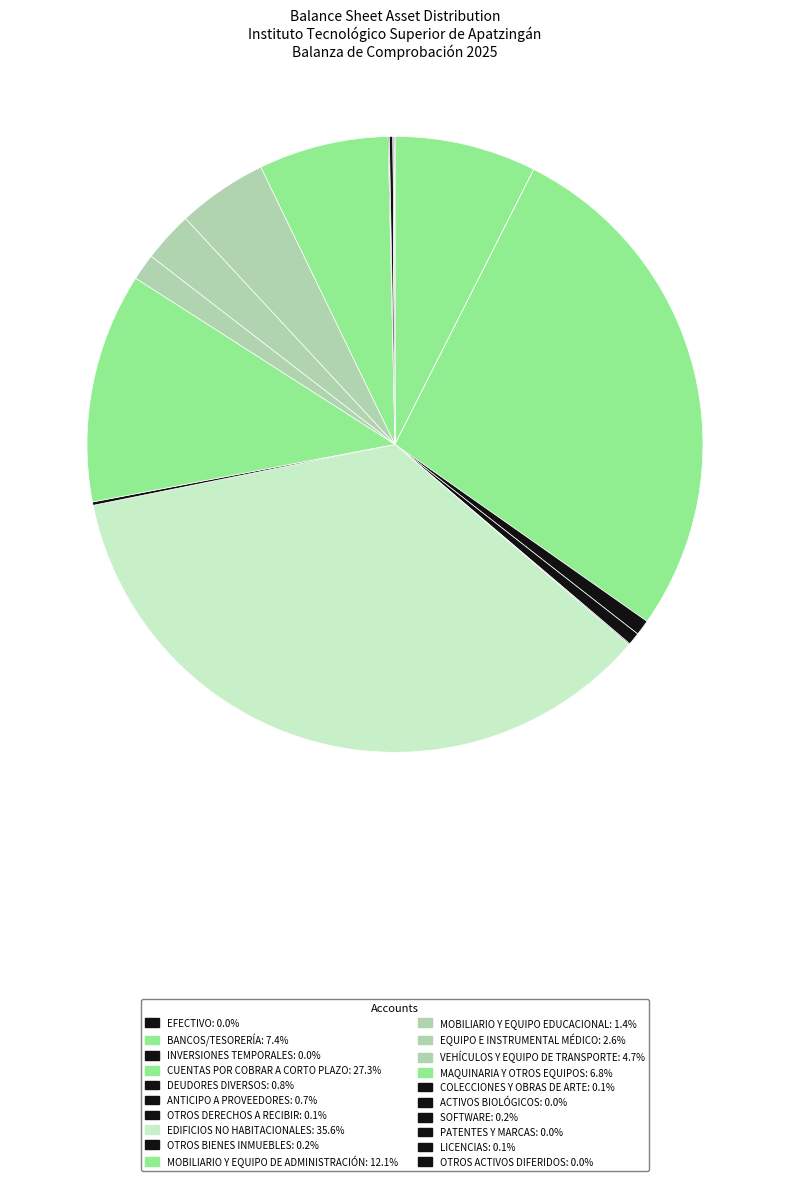

To the nearest percent, what percentage of the pie is ANTICIPO A PROVEEDORES?

1%